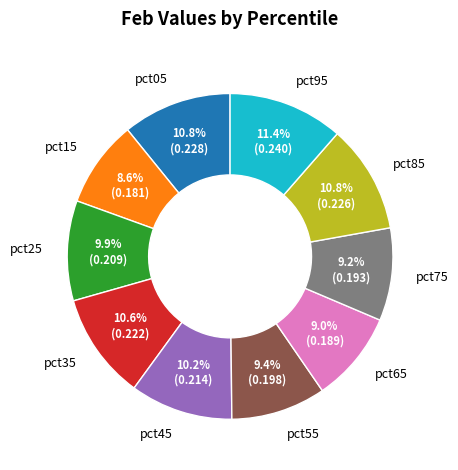

Is there a majority slice in this chart?

No